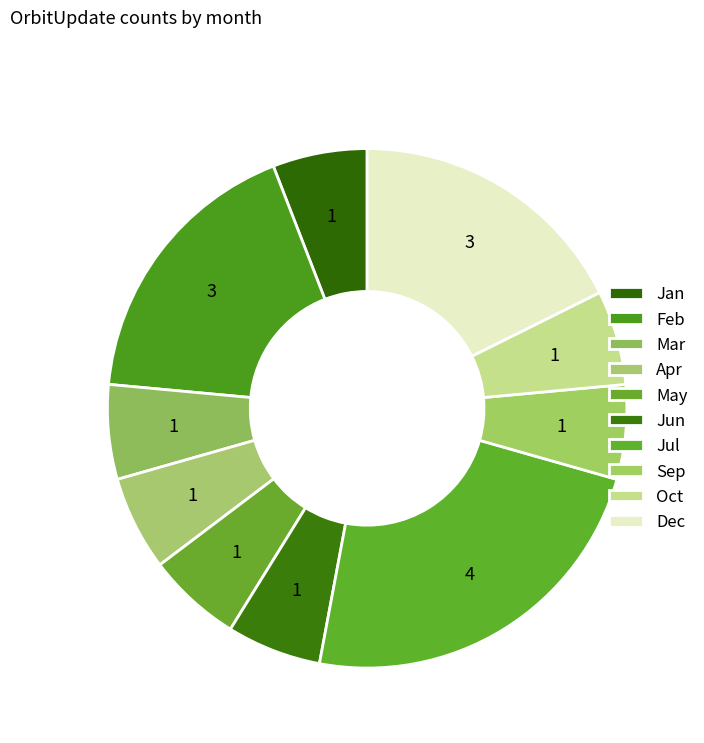

Does Jun represent more than half of the total?

No